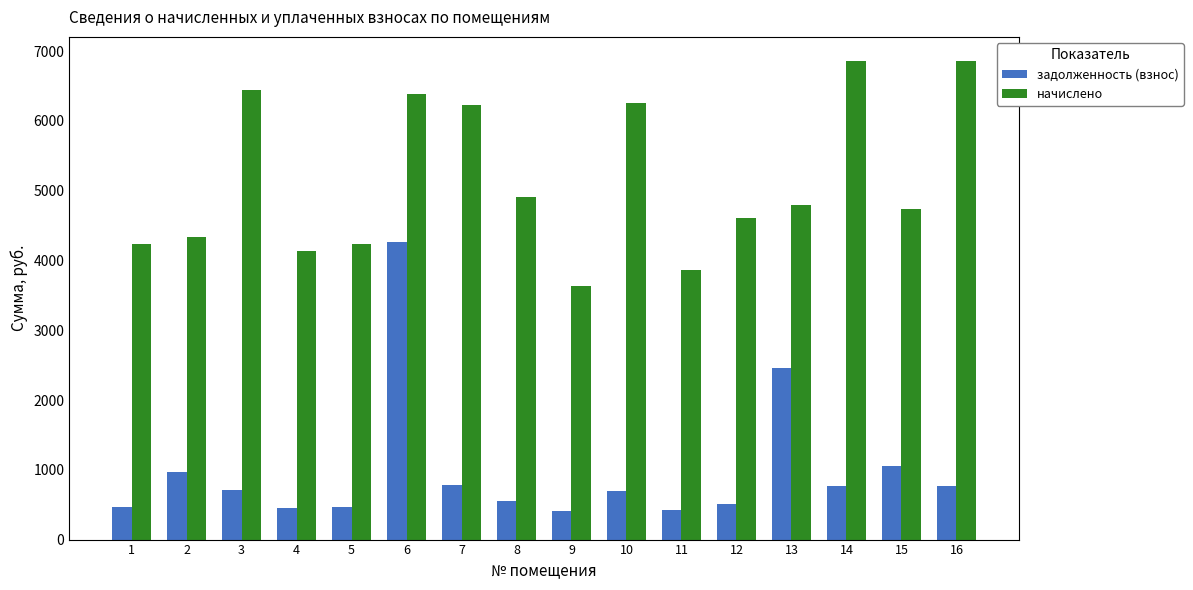

The задолженность (взнос) series shows 392.6 at 2. True or false?

False